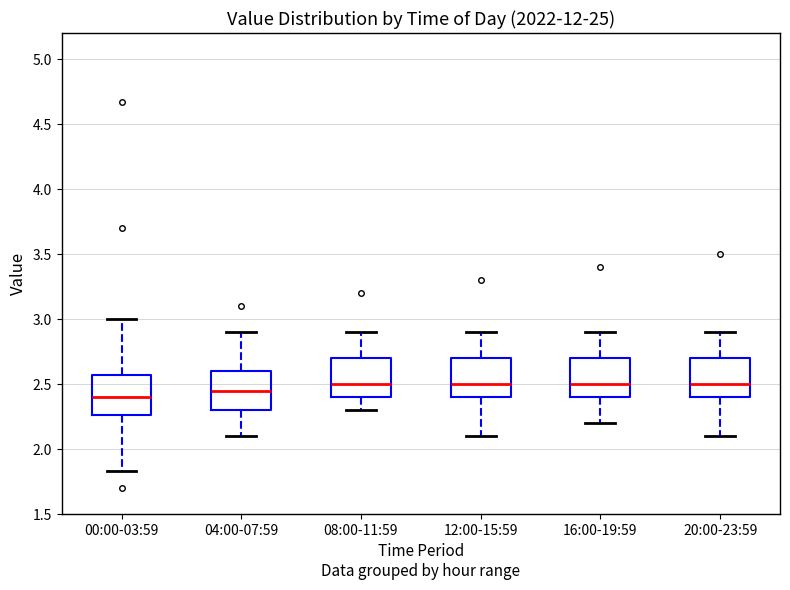

Where does the median line of the box for 08:00-11:59 sit on the y-axis? The values are not printed on the chart, so give them approximately, as read against the axis.

2.50